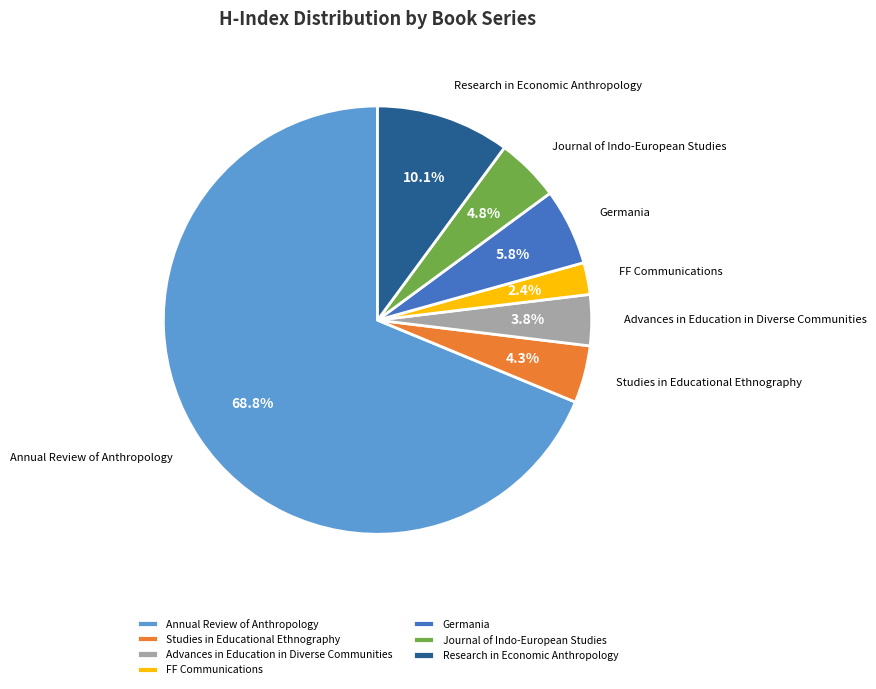

Does Advances in Education in Diverse Communities account for over 50% of the chart?

No